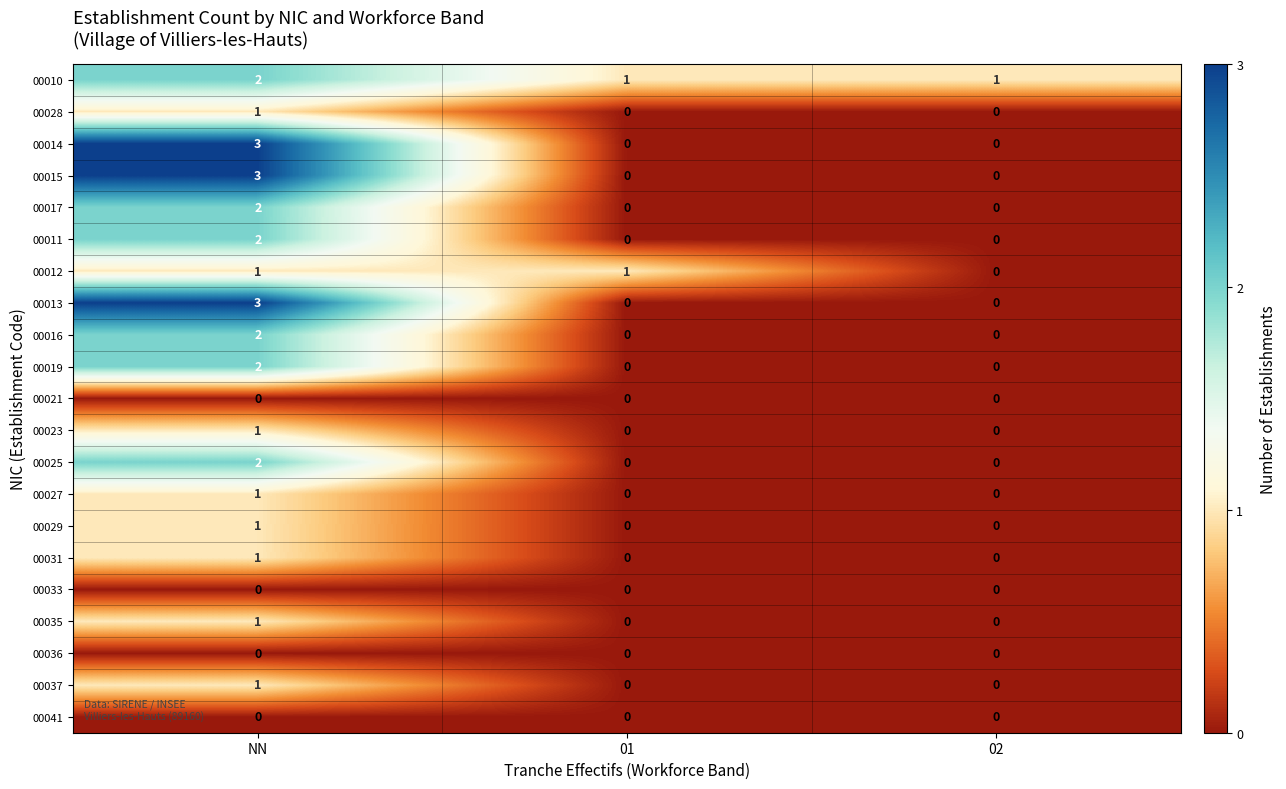

True or false: 00019 has a value of 0 at 02.

True